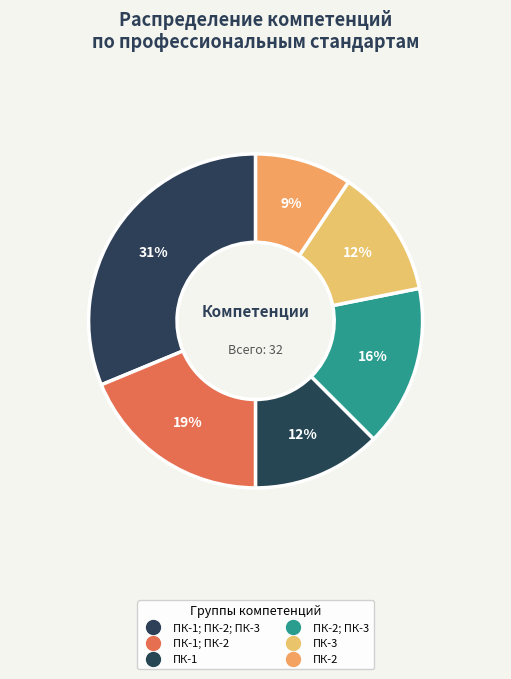

Count the number of slices in the pie.

6